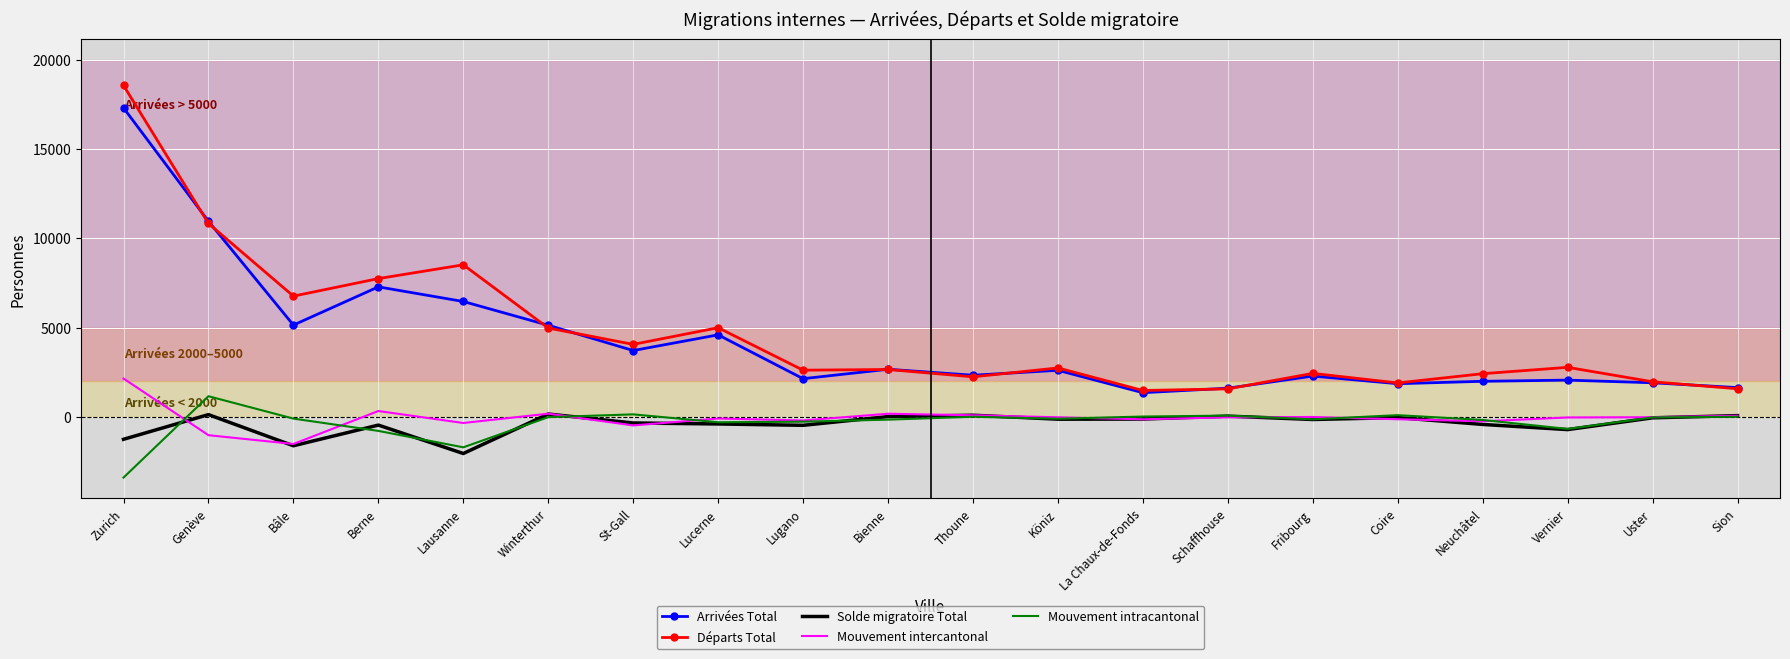

What is the difference between the maximum and minimum values in the Mouvement intracantonal series?

4559